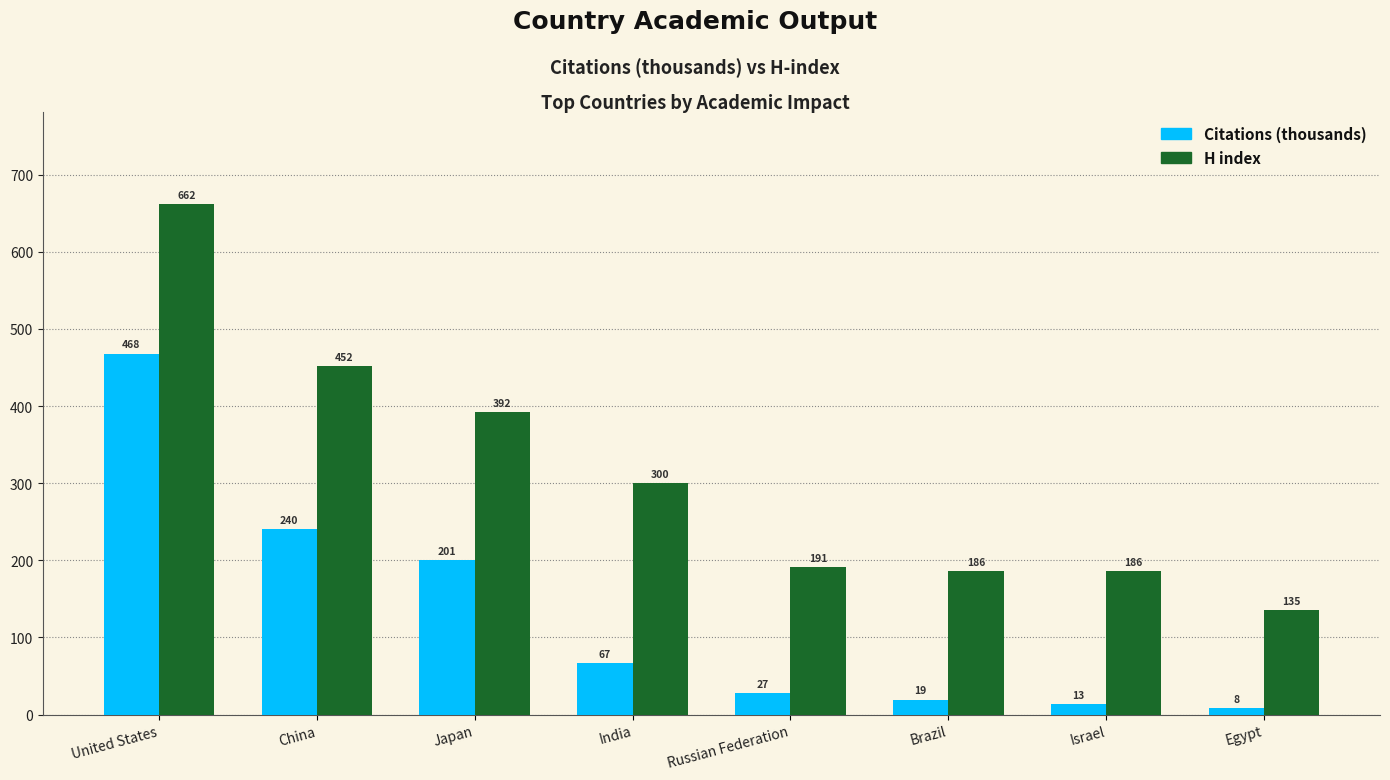

True or false: H index has a value of 85.0 at India.

False